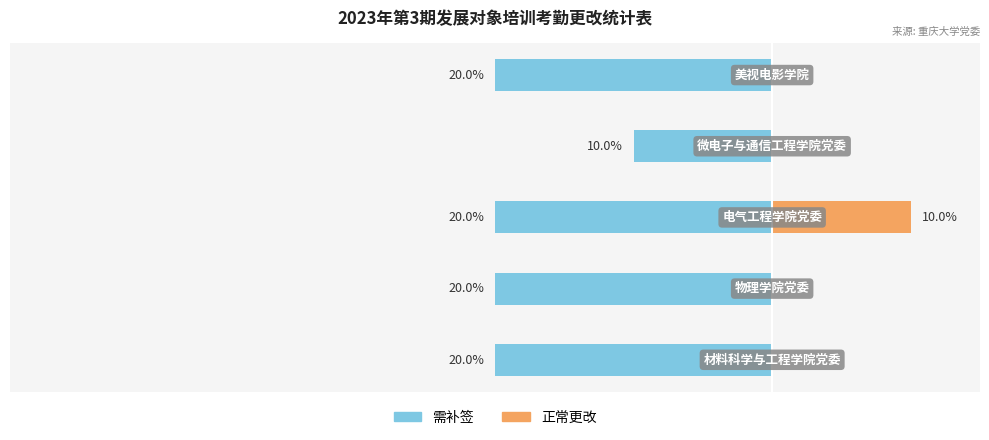

At how many categories does at least one series exceed 3?

1